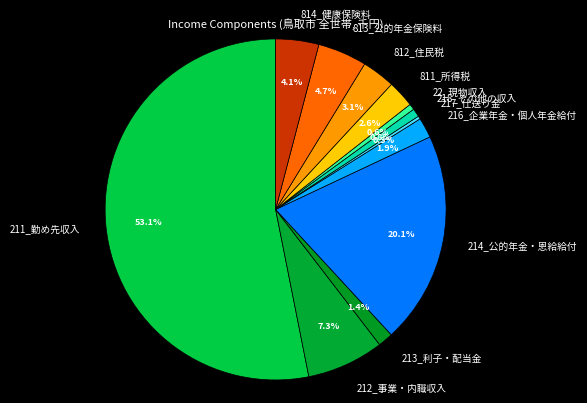

Is there a majority slice in this chart?

Yes